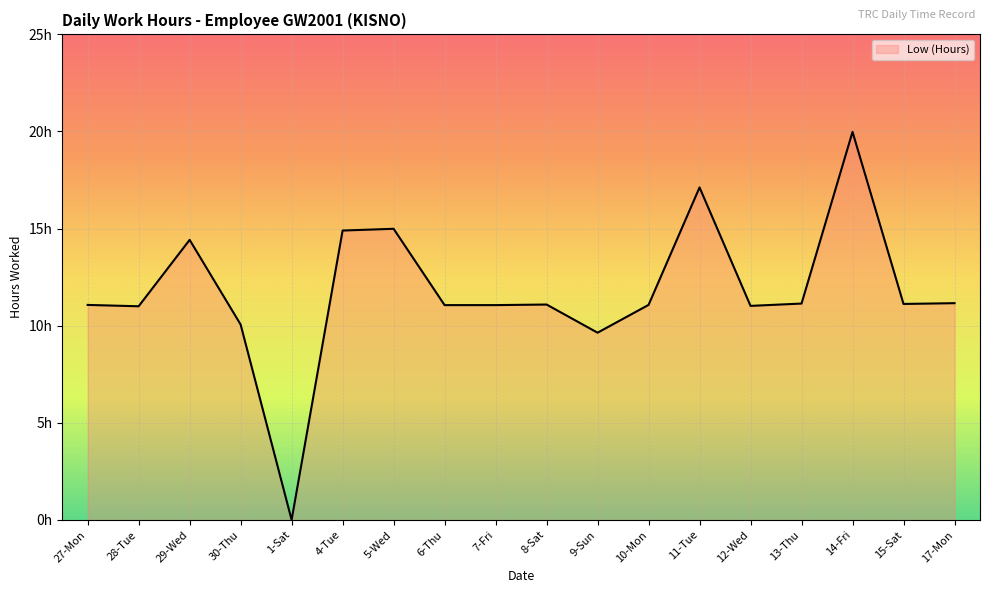

What is the sum of all values?

211.9